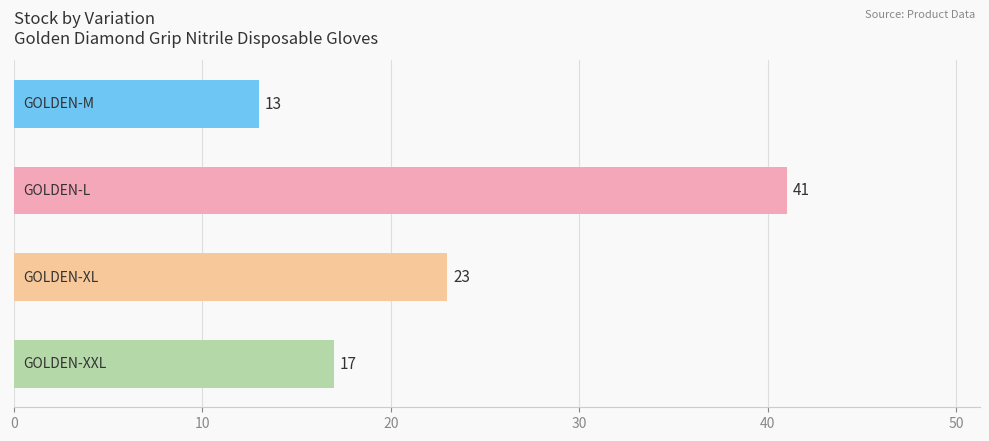

Count the values in the range 17 to 41.

3